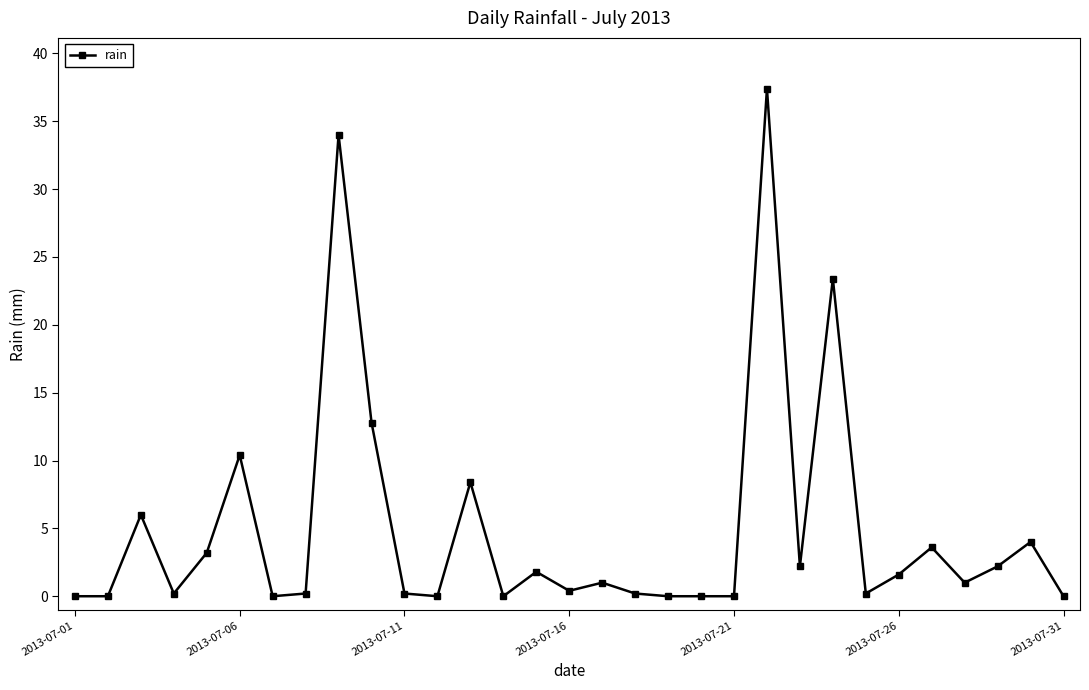

True or false: the data has more than 2 interior local peaks.

True